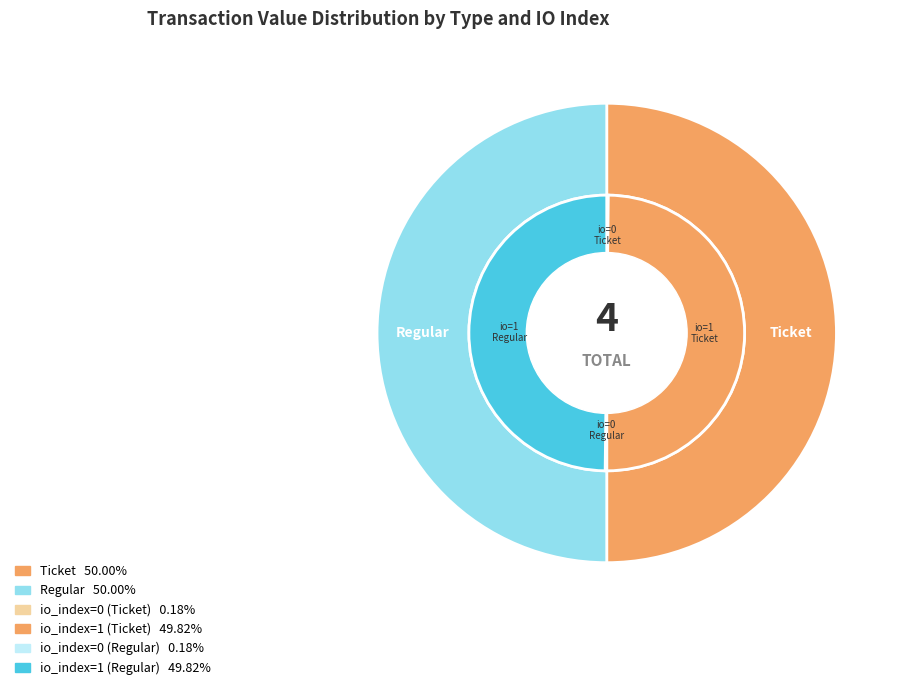

Count the number of slices in the pie.

2